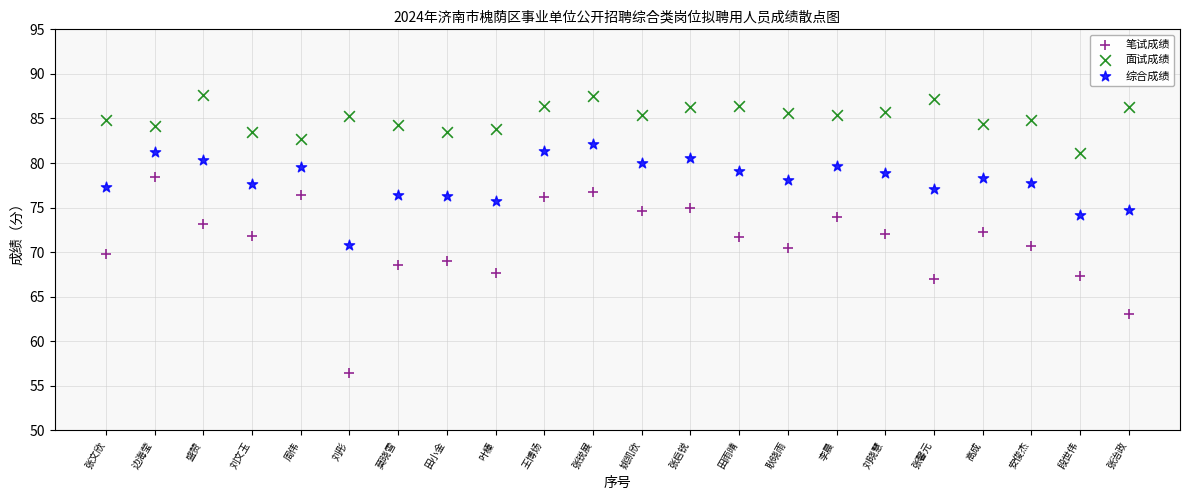

Which series reaches the minimum Y coordinate?

笔试成绩